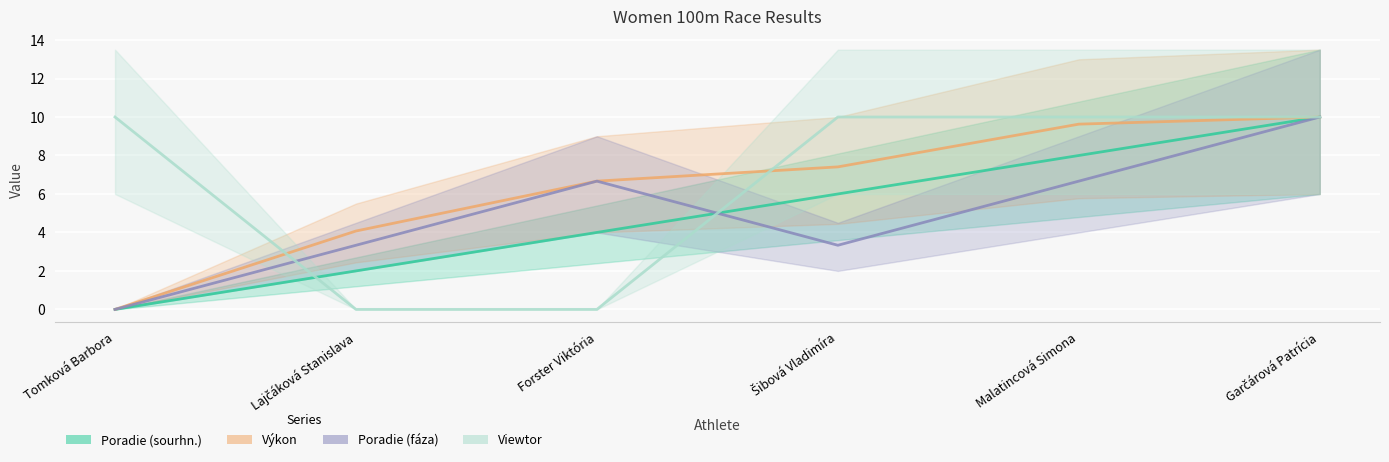

Does the chart display data point markers on the line(s)?

No